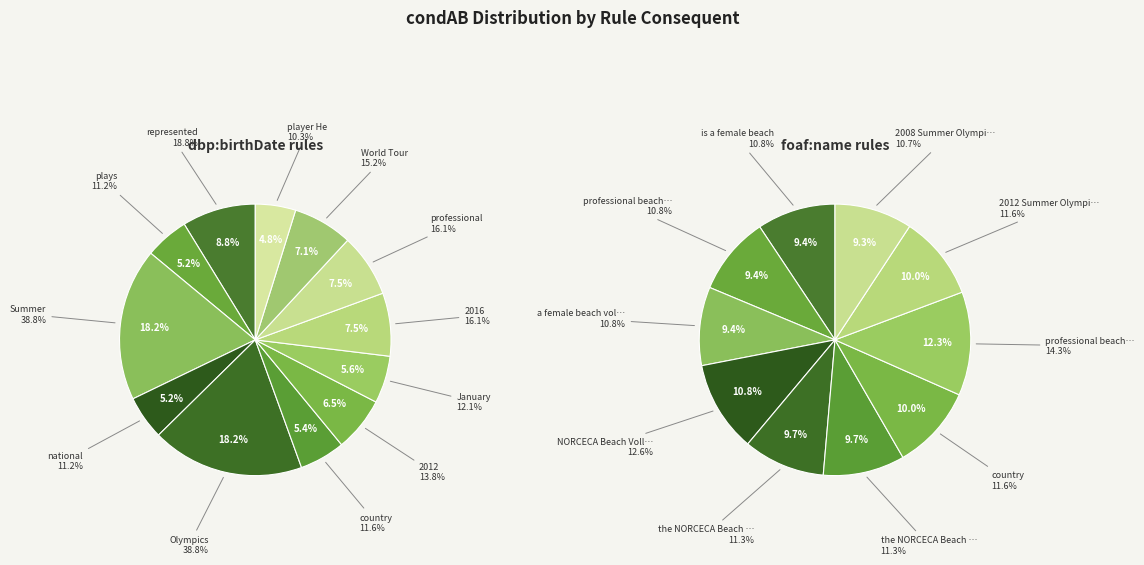

To the nearest percent, what is the difference between the largest and smallest slice percentages?

13%